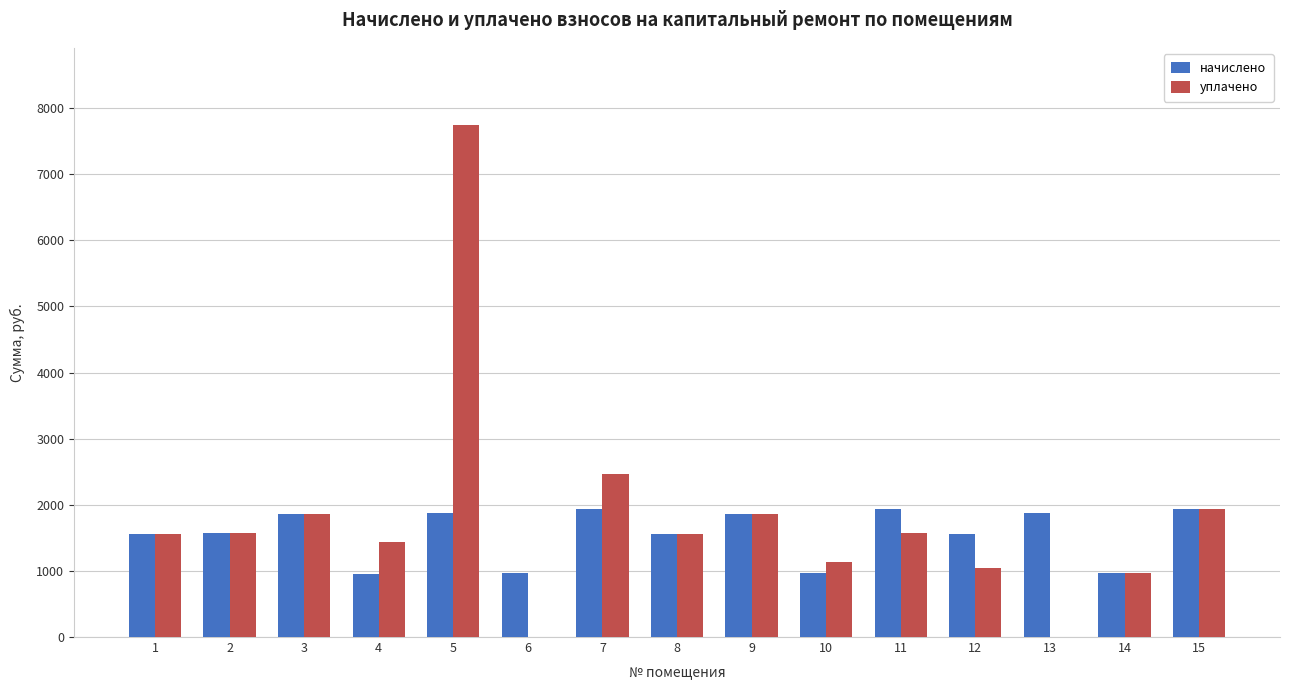

Which series changed the most between 6 and 9?

уплачено